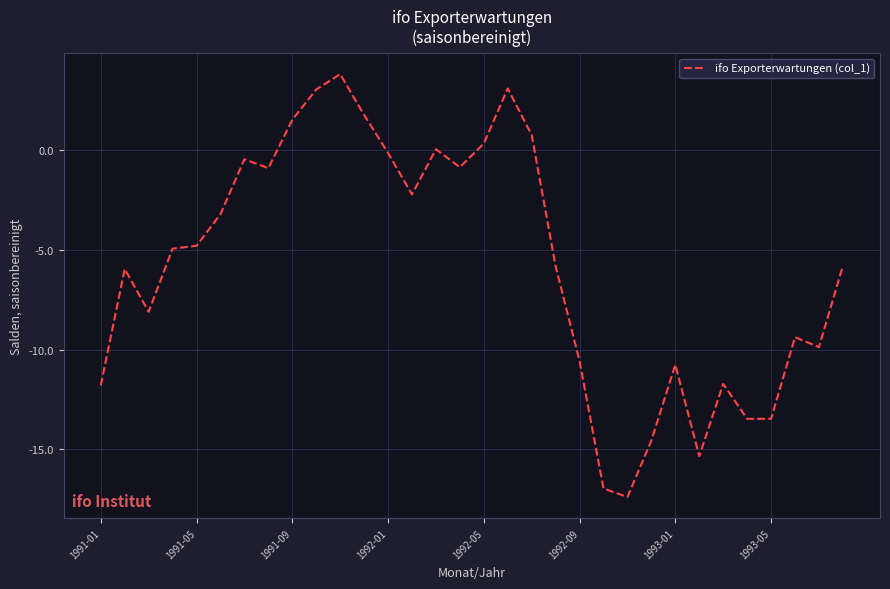

How many categories are shown in the chart?

32